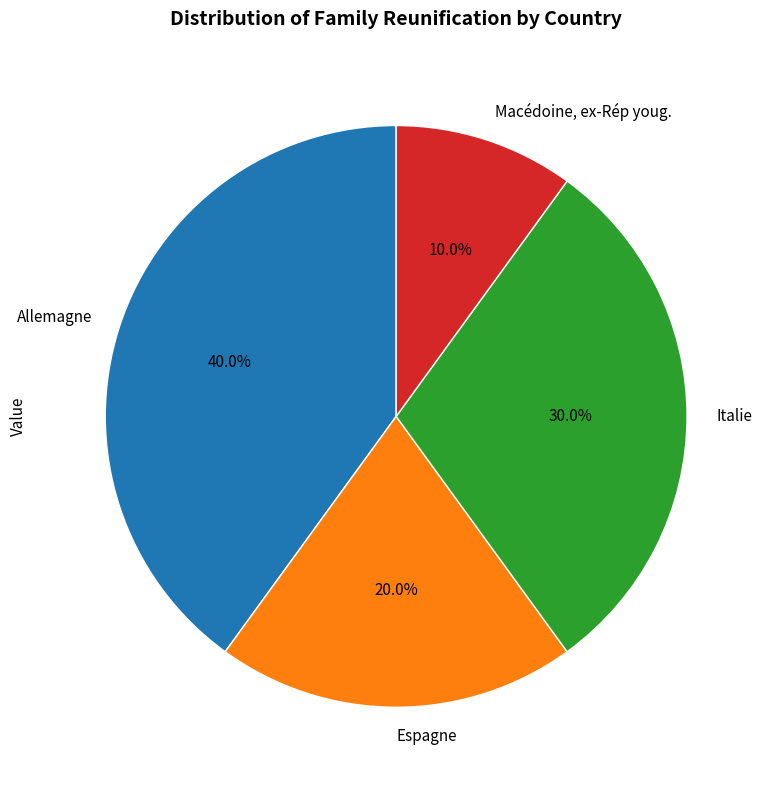

Which category has the smallest portion of the pie?

Macédoine, ex-Rép youg.